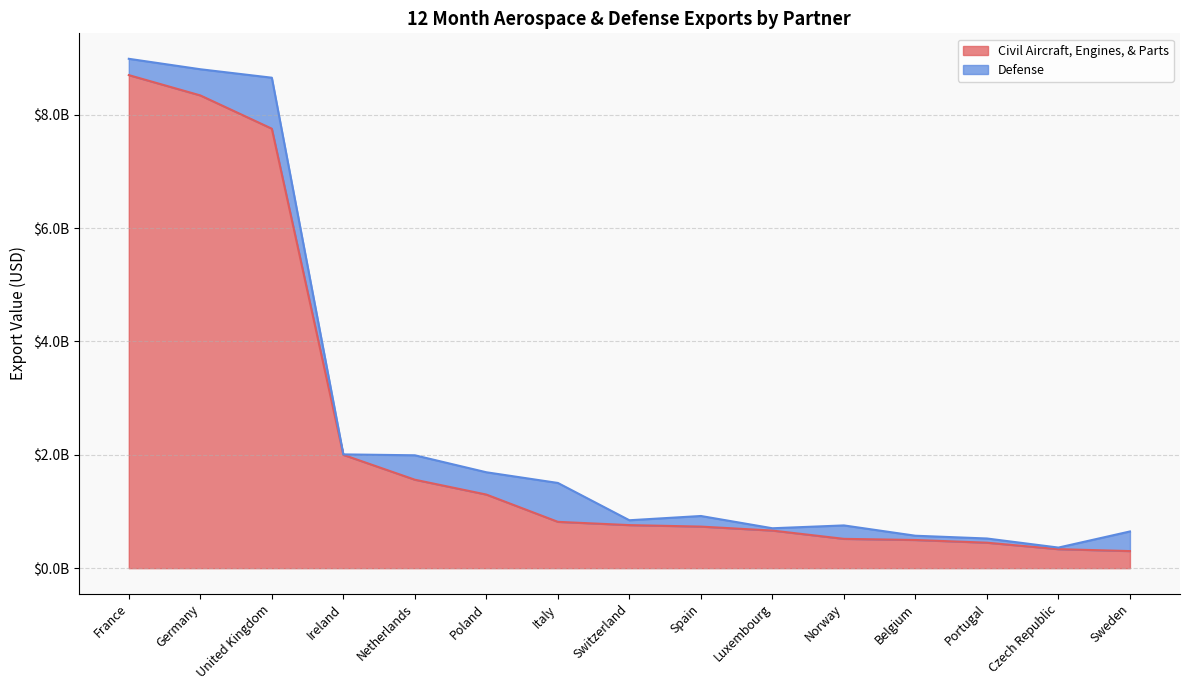

List the labels in order of value, largest first.

France, Germany, United Kingdom, Ireland, Netherlands, Poland, Italy, Switzerland, Spain, Luxembourg, Norway, Belgium, Portugal, Czech Republic, Sweden